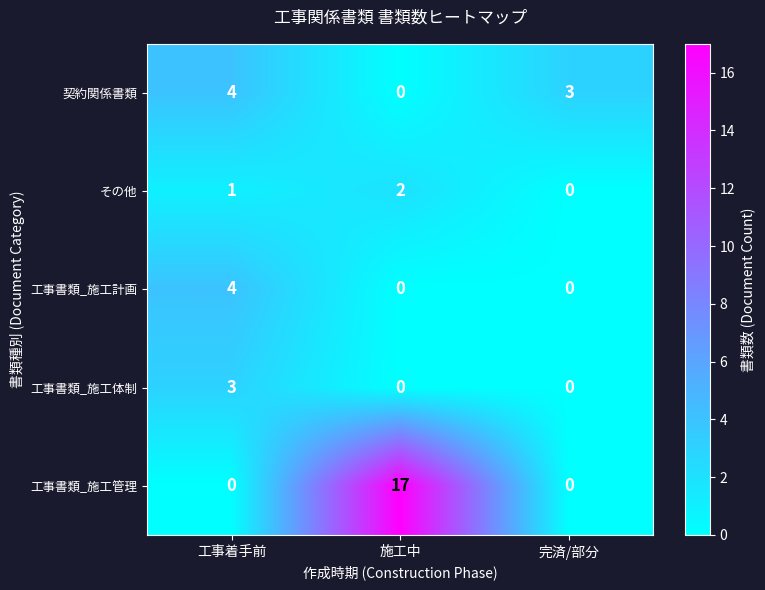

What is the difference between the maximum and minimum values in the 工事書類_施工計画 series?

4